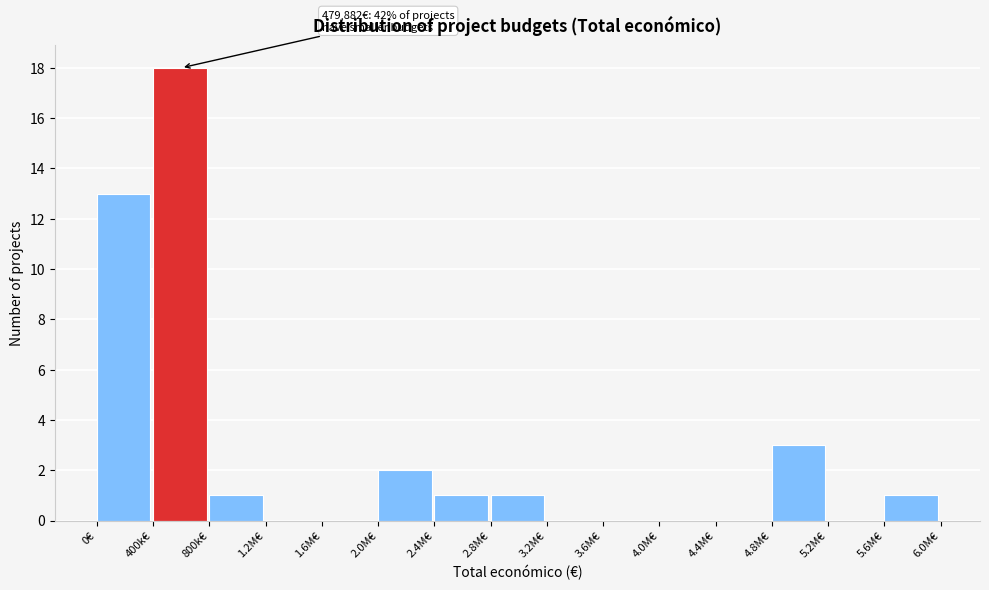

Reading left to right, what are all the values shown in this chart?

0€=13	400k€=18	800k€=1	1.2M€=0	1.6M€=0	2.0M€=2	2.4M€=1	2.8M€=1	3.2M€=0	3.6M€=0	4.0M€=0	4.4M€=0	4.8M€=3	5.2M€=0	5.6M€=1